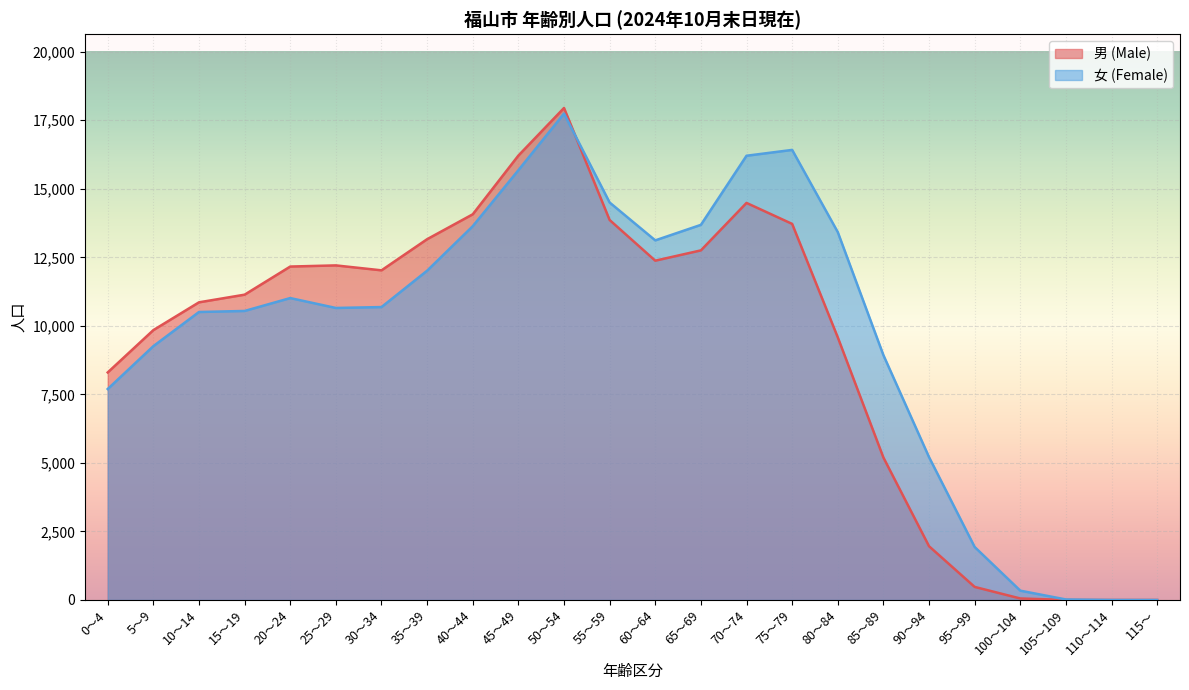

After their last crossing, which series has the higher values: 女 (Female) or 男 (Male)?

女 (Female)